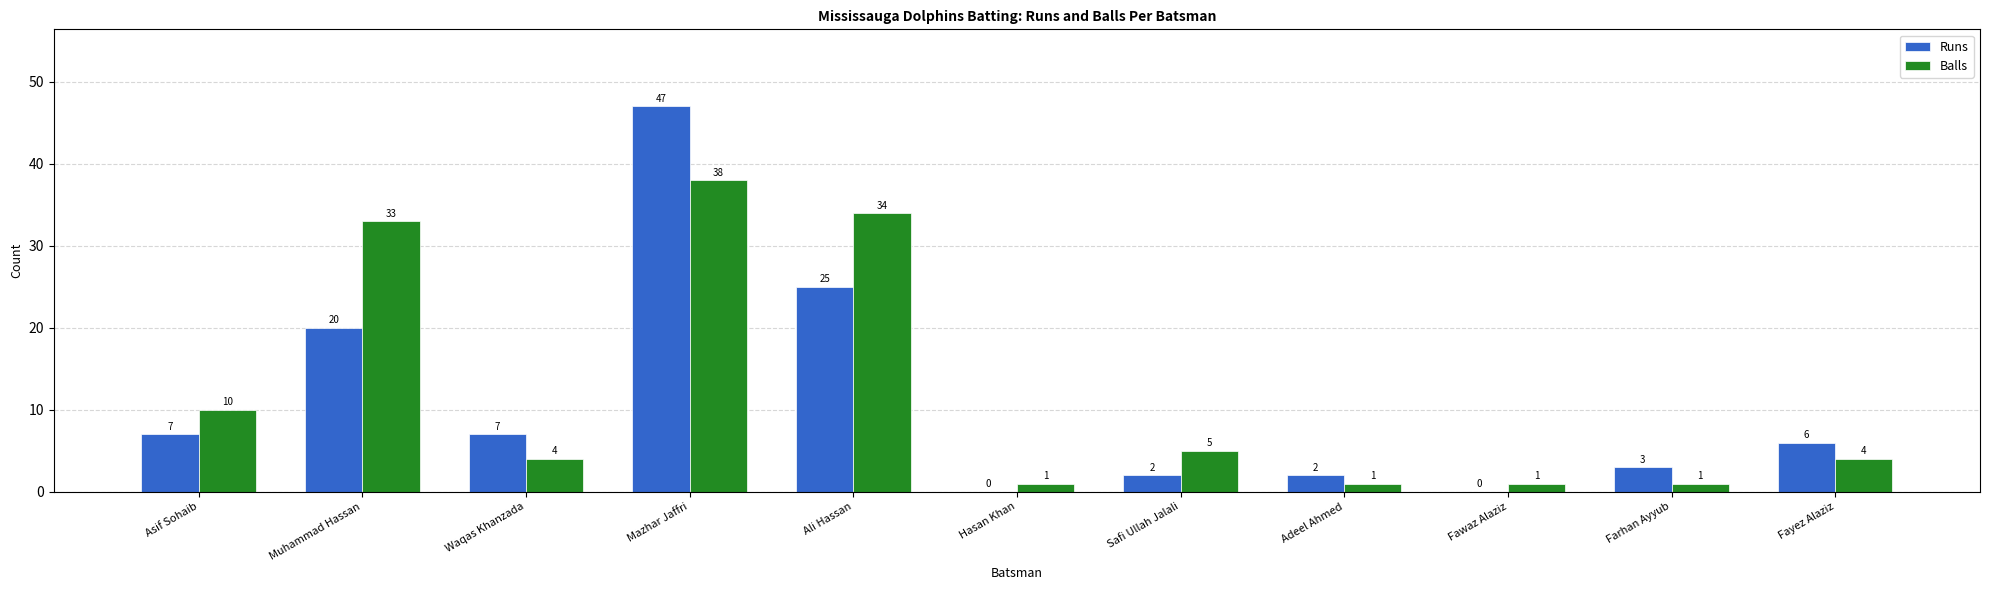

The value of Balls at Safi Ullah Jalali is 1. True or false?

False